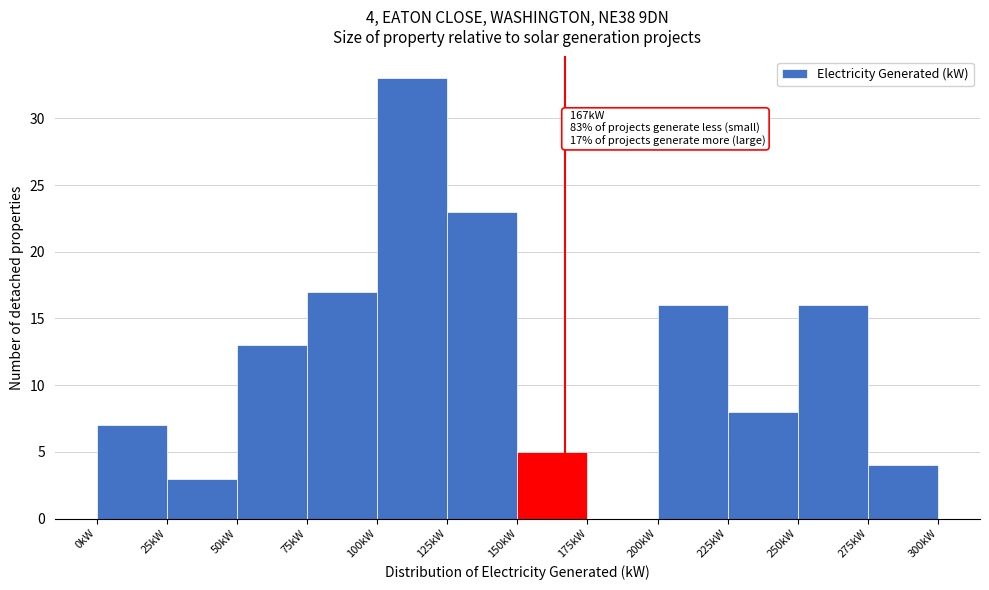

Over which range of the x-axis is the bar tallest?

100 to 125